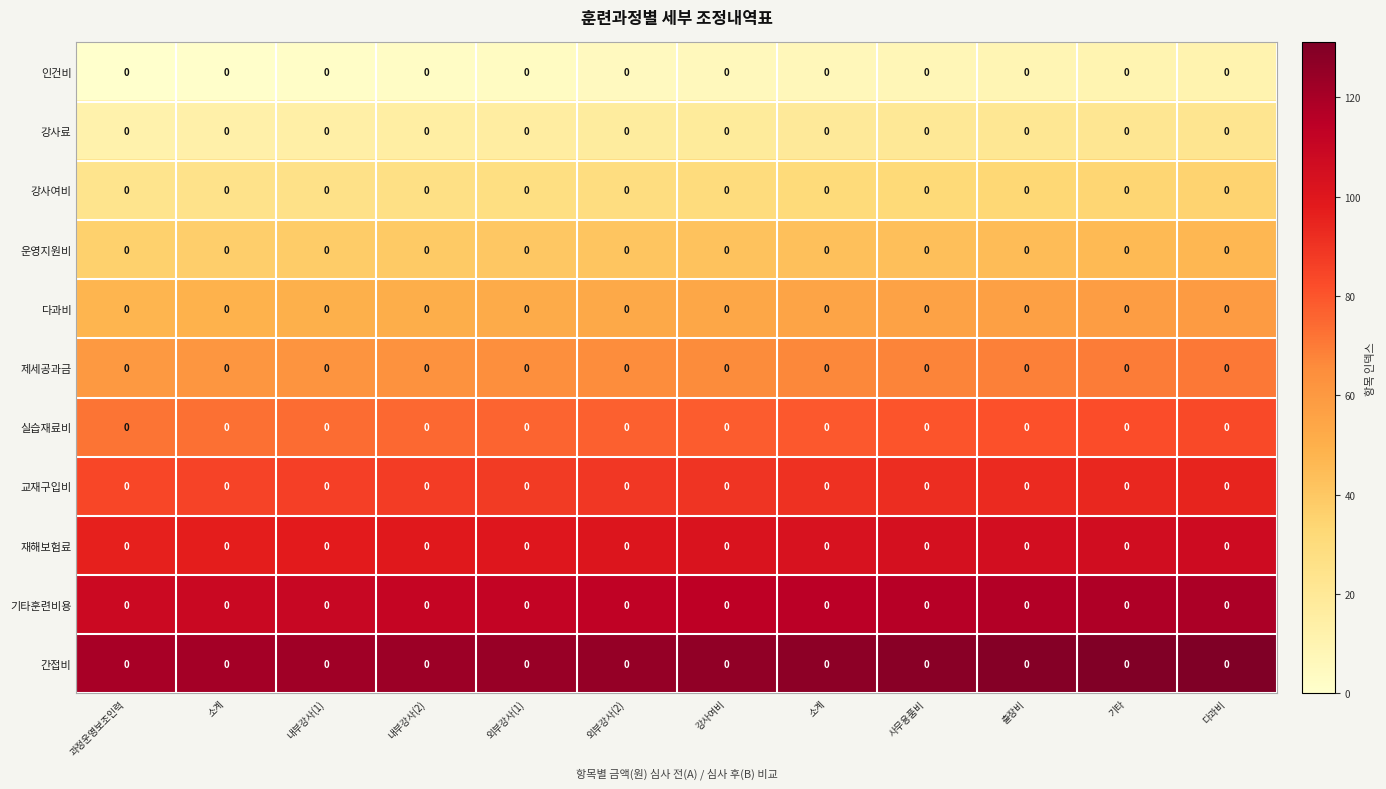

At 출장비, list the series in order from smallest to largest.

인건비, 강사료, 강사여비, 운영지원비, 다과비, 제세공과금, 실습재료비, 교재구입비, 재해보험료, 기타훈련비용, 간접비